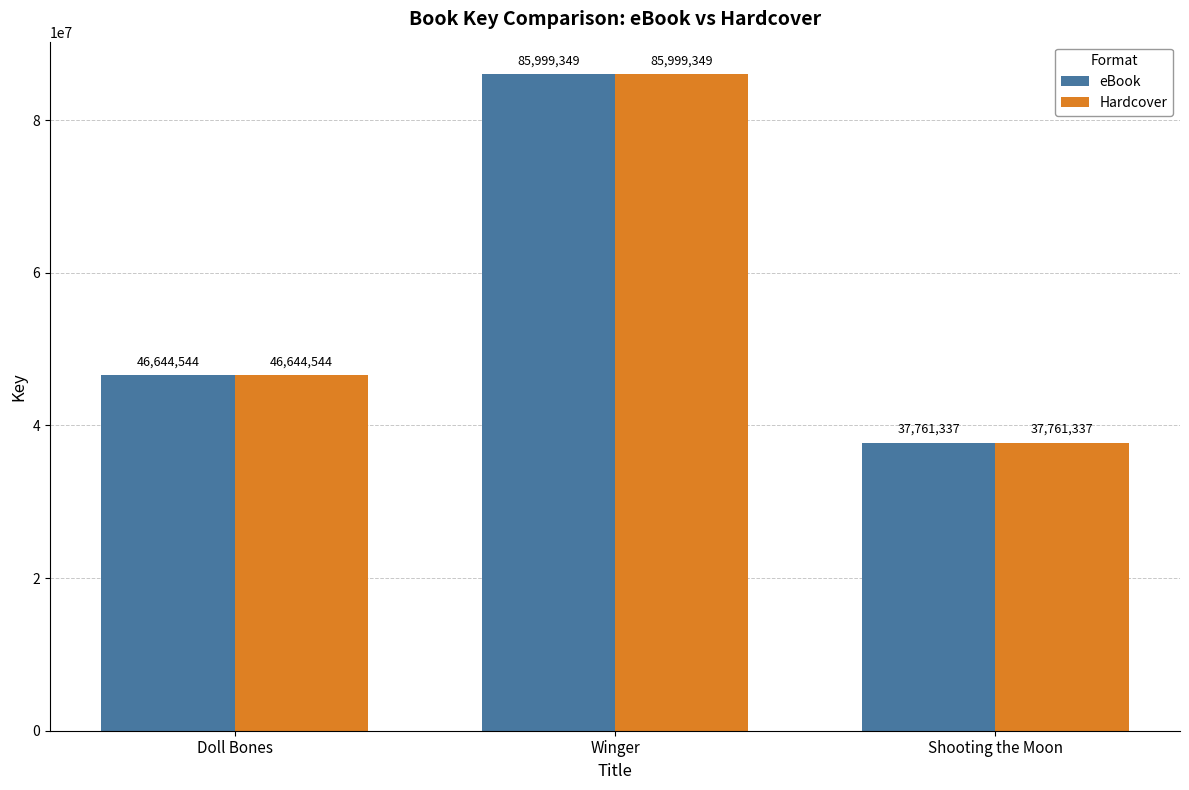

What is the total value across all series at Shooting the Moon?

75522674